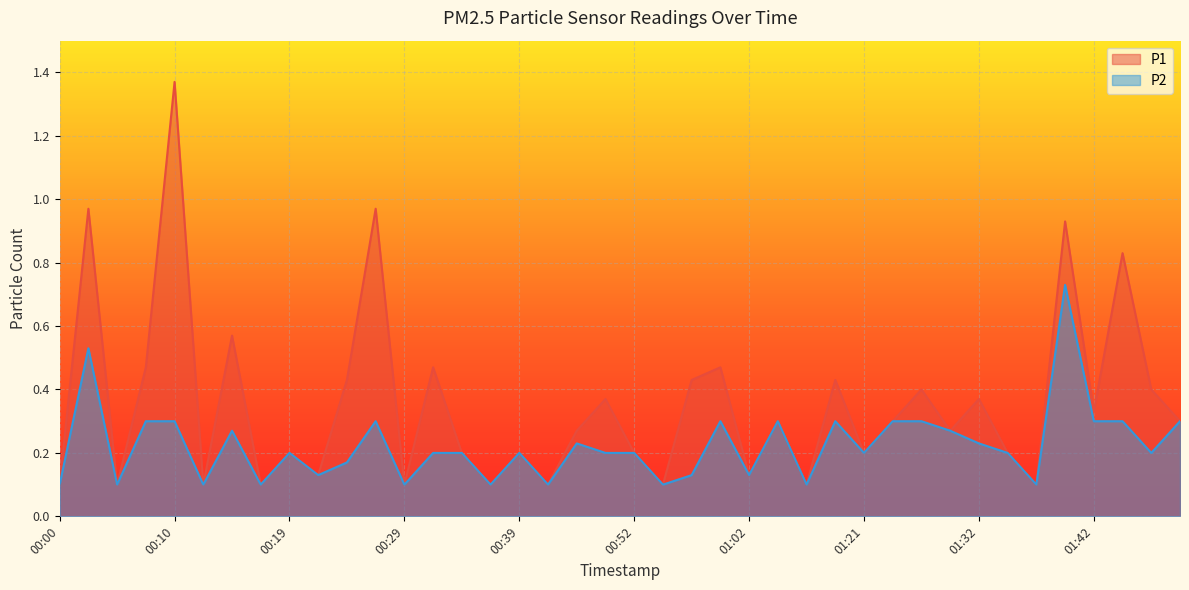

What position from the right is 01:29?

9